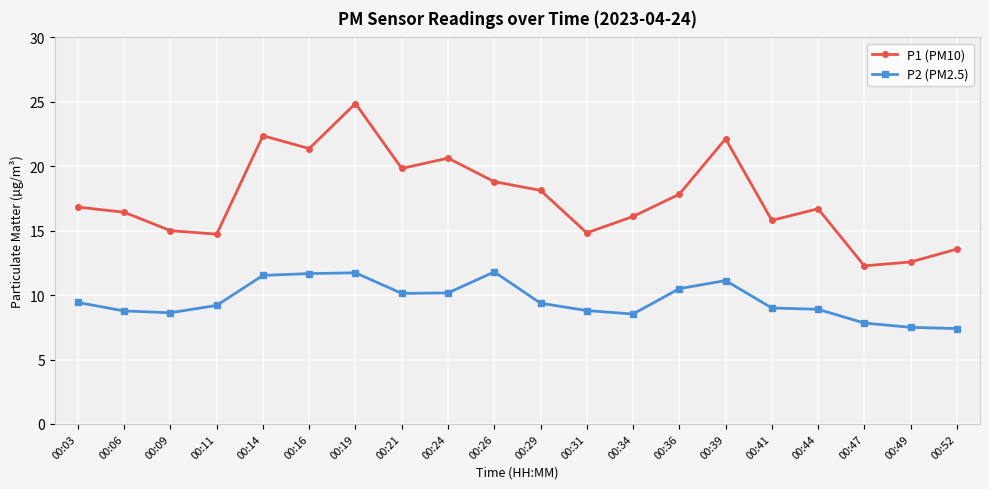

Where does the P2 (PM2.5) series first go above 9?

00:03